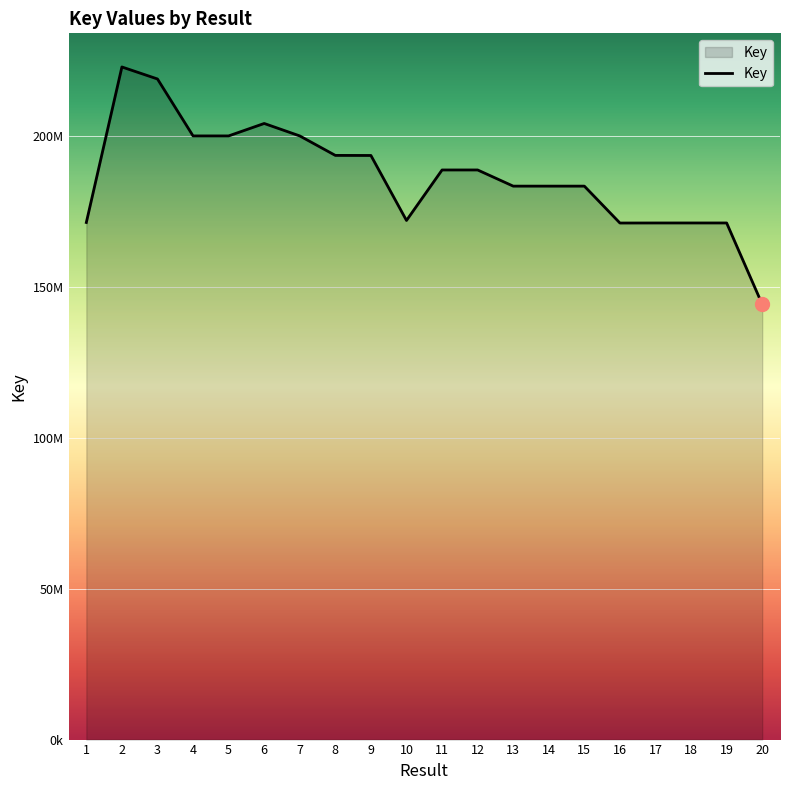

Where is the first local minimum?

4